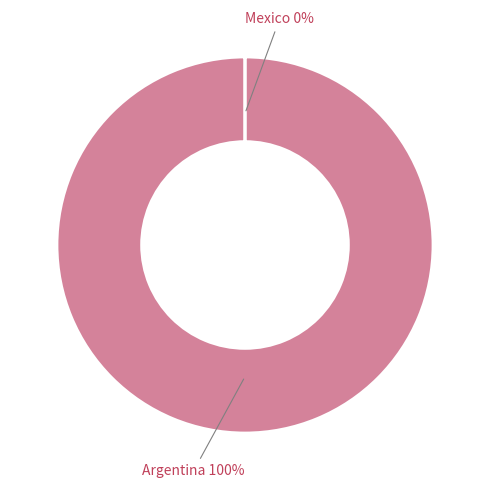

Does Argentina represent more than half of the total?

Yes